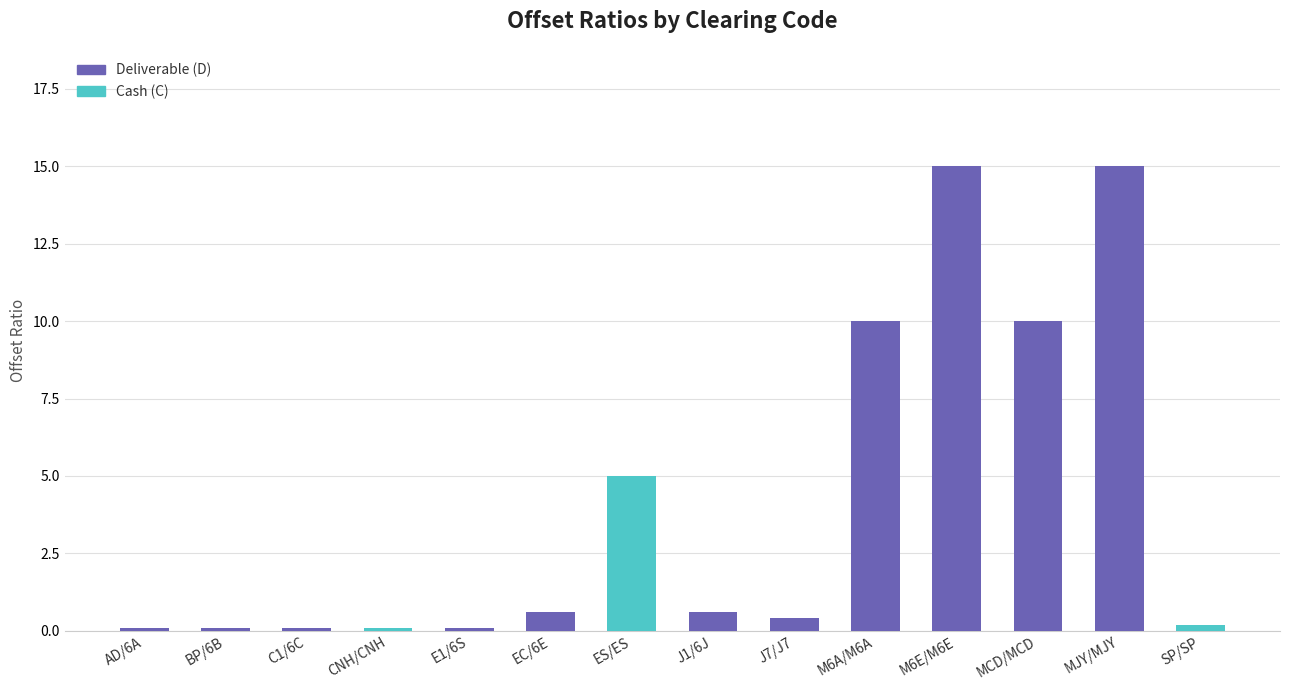

What is the maximum value for Deliverable (D)?

15.0